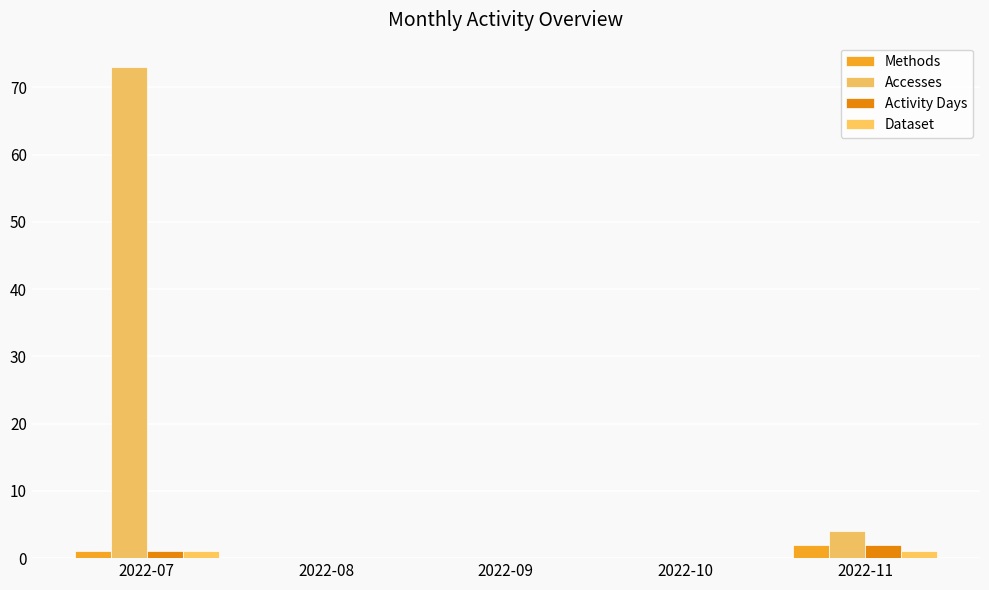

Is the value of Dataset at 2022-08 greater than the value of Methods at 2022-11?

No